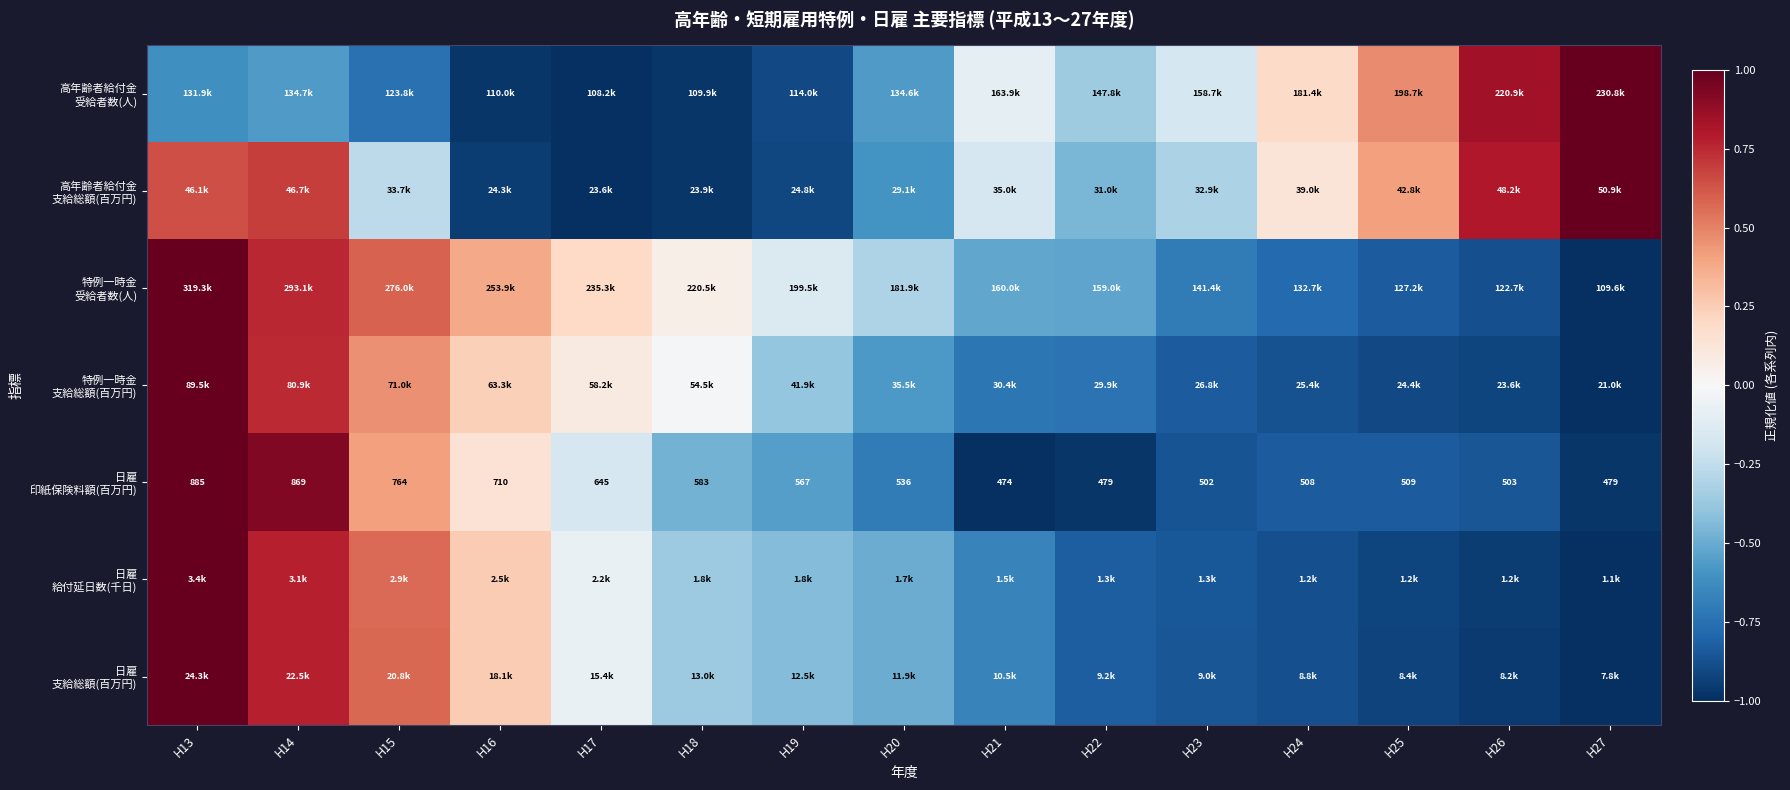

How many values in 高年齢者給付金 支給総額(百万円) are above zero?

6